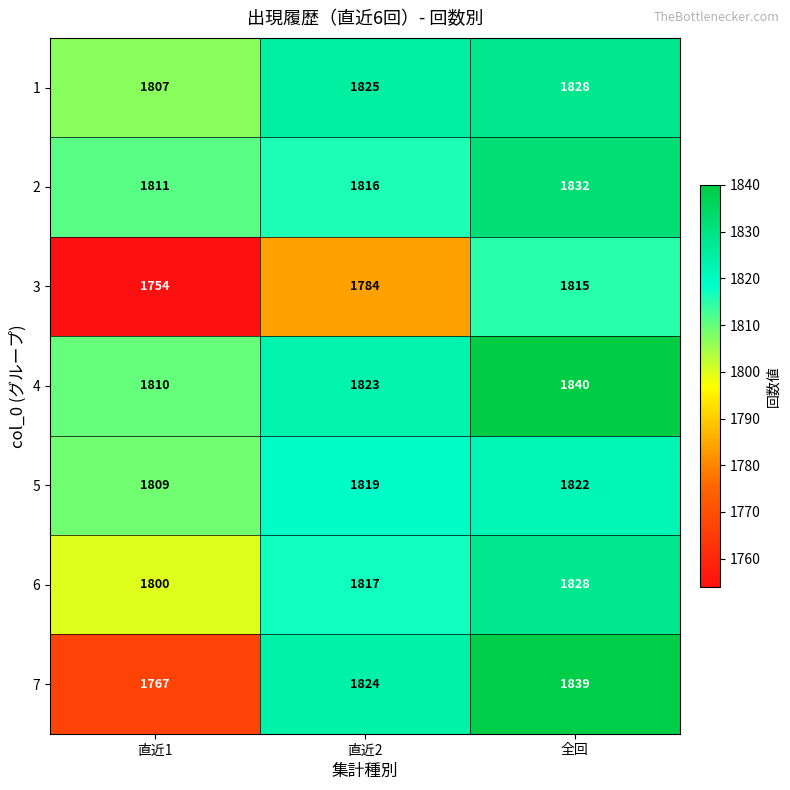

What is the total value across all series at 直近2?

12708